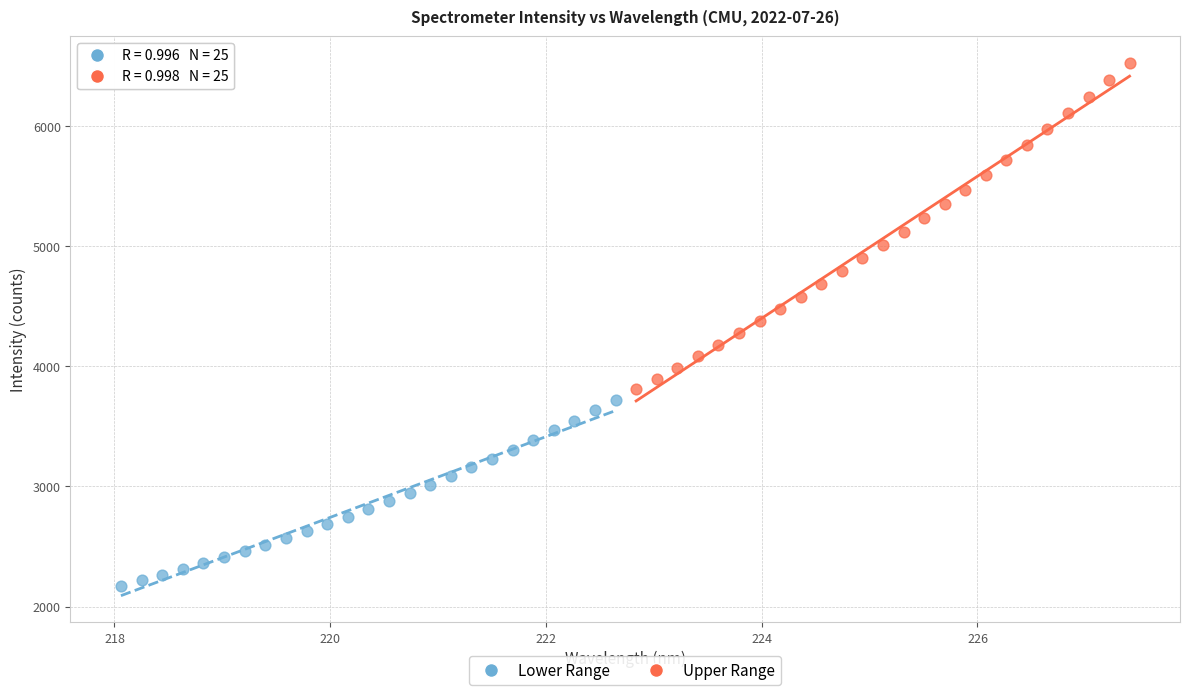

Which series contains the lowest Y value?

Lower Range